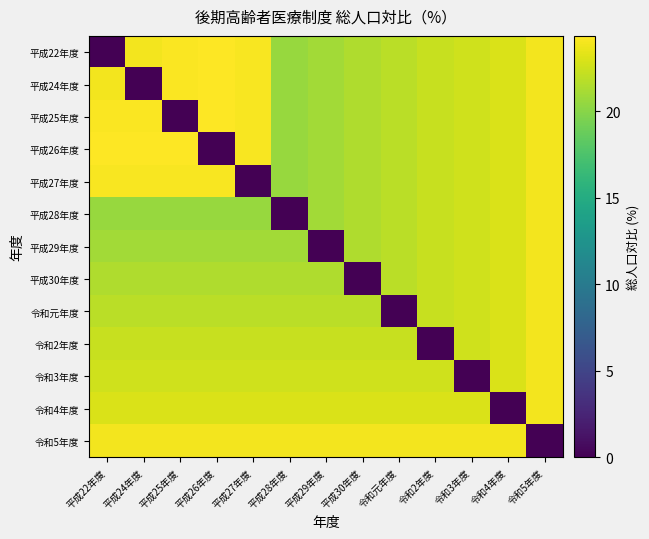

Which series has the largest total across all categories?

令和5年度